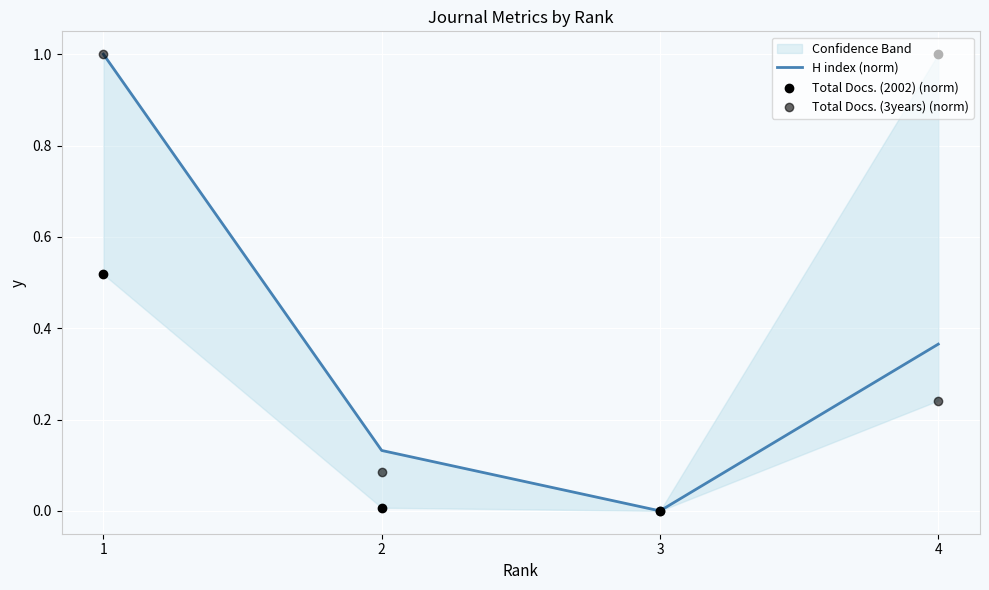

At which category is the sum across all series the highest?

1